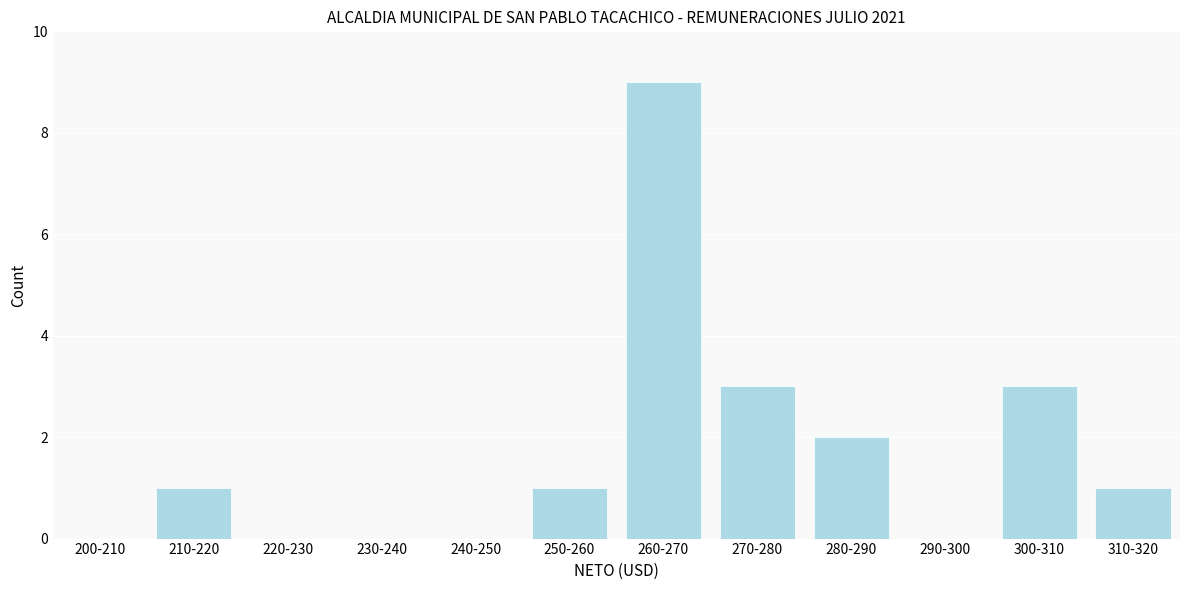

Reading right to left, extract all data points from this chart.

310-320=1	300-310=3	290-300=0	280-290=2	270-280=3	260-270=9	250-260=1	240-250=0	230-240=0	220-230=0	210-220=1	200-210=0